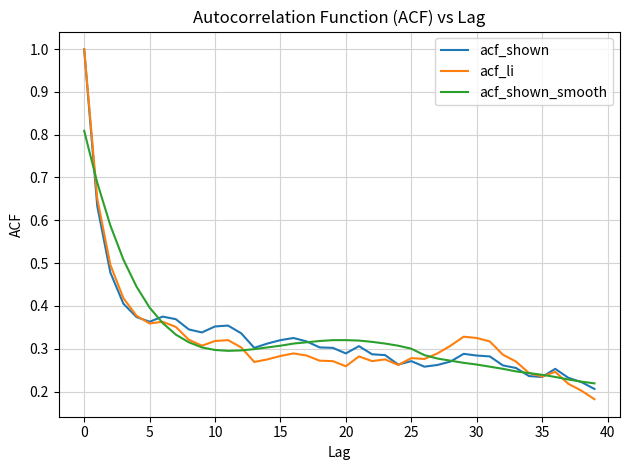

Which series has the widest spread of values?

acf_li